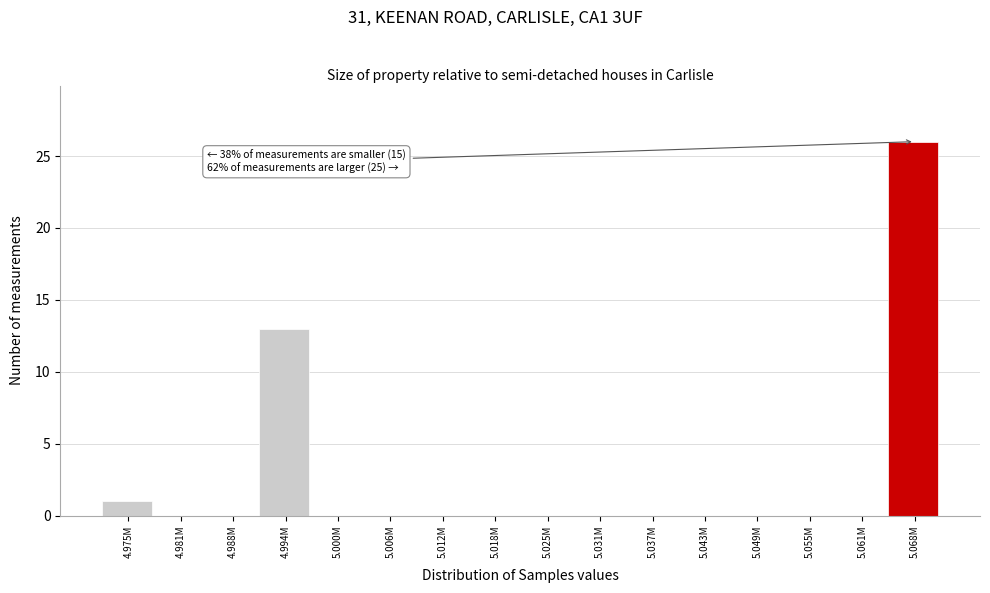

Reading left to right, what are all the values shown in this chart?

4.975M=1	4.981M=0	4.988M=0	4.994M=13	5.000M=0	5.006M=0	5.012M=0	5.018M=0	5.025M=0	5.031M=0	5.037M=0	5.043M=0	5.049M=0	5.055M=0	5.061M=0	5.068M=26